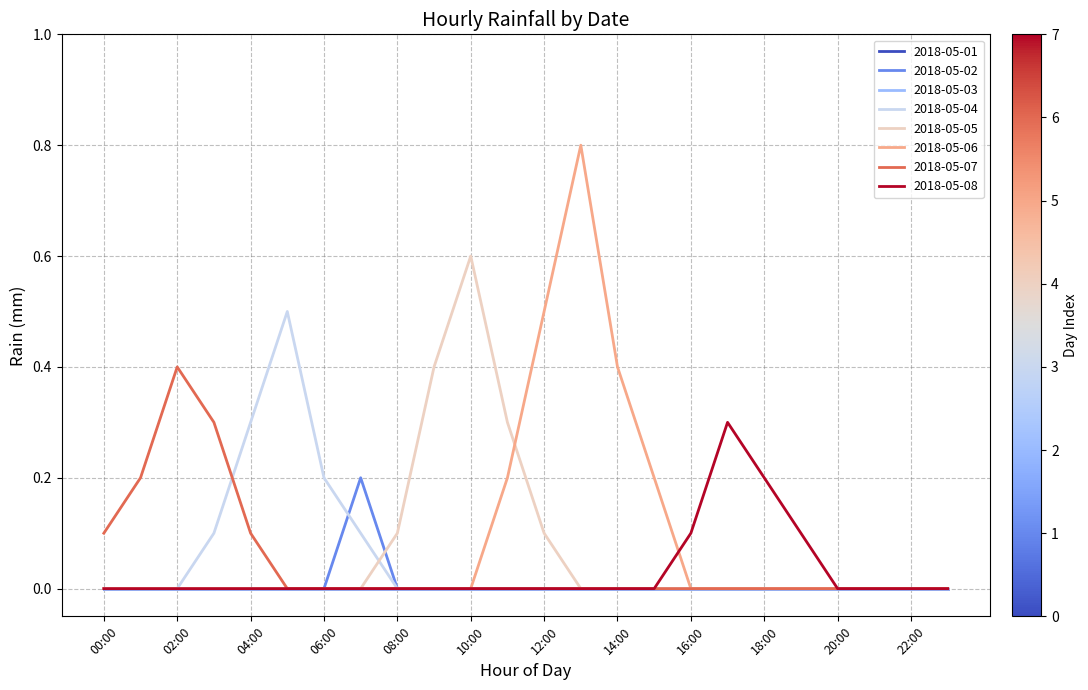

List the labels in order of 2018-05-04 value, largest first.

05:00, 04:00, 06:00, 03:00, 07:00, 00:00, 01:00, 02:00, 08:00, 09:00, 10:00, 11:00, 12:00, 13:00, 14:00, 15:00, 16:00, 17:00, 18:00, 19:00, 20:00, 21:00, 22:00, 23:00